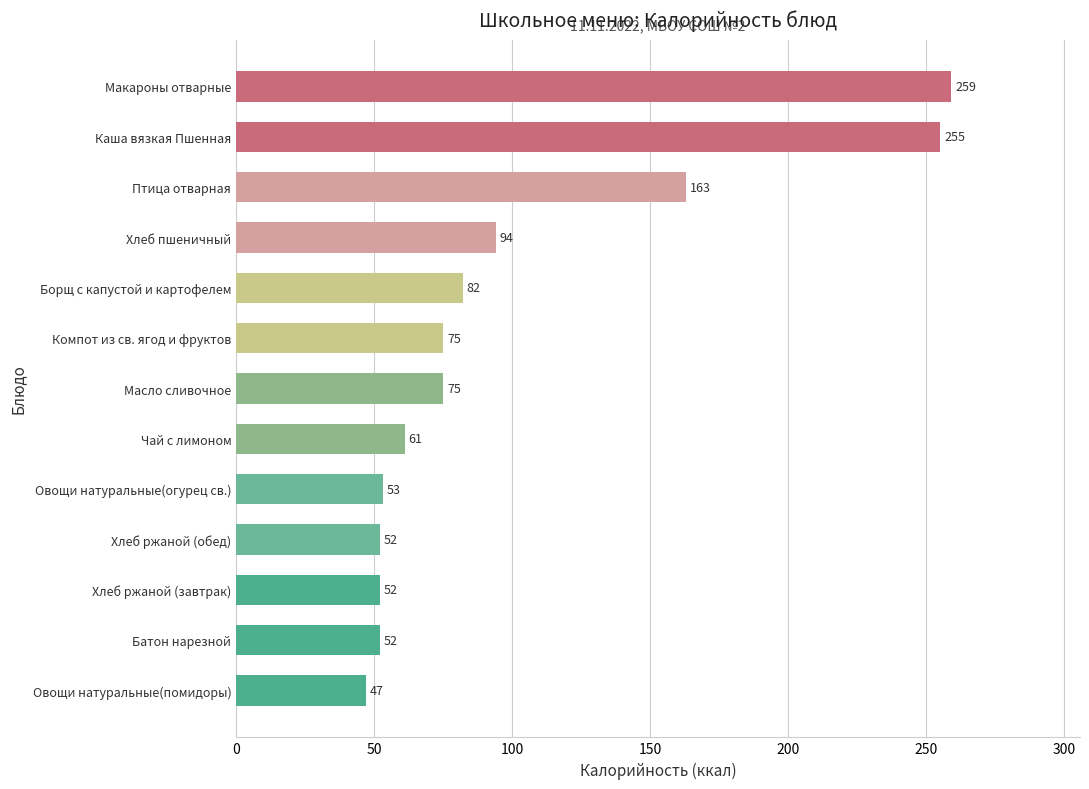

True or false: the data shows 70 at Батон нарезной.

False